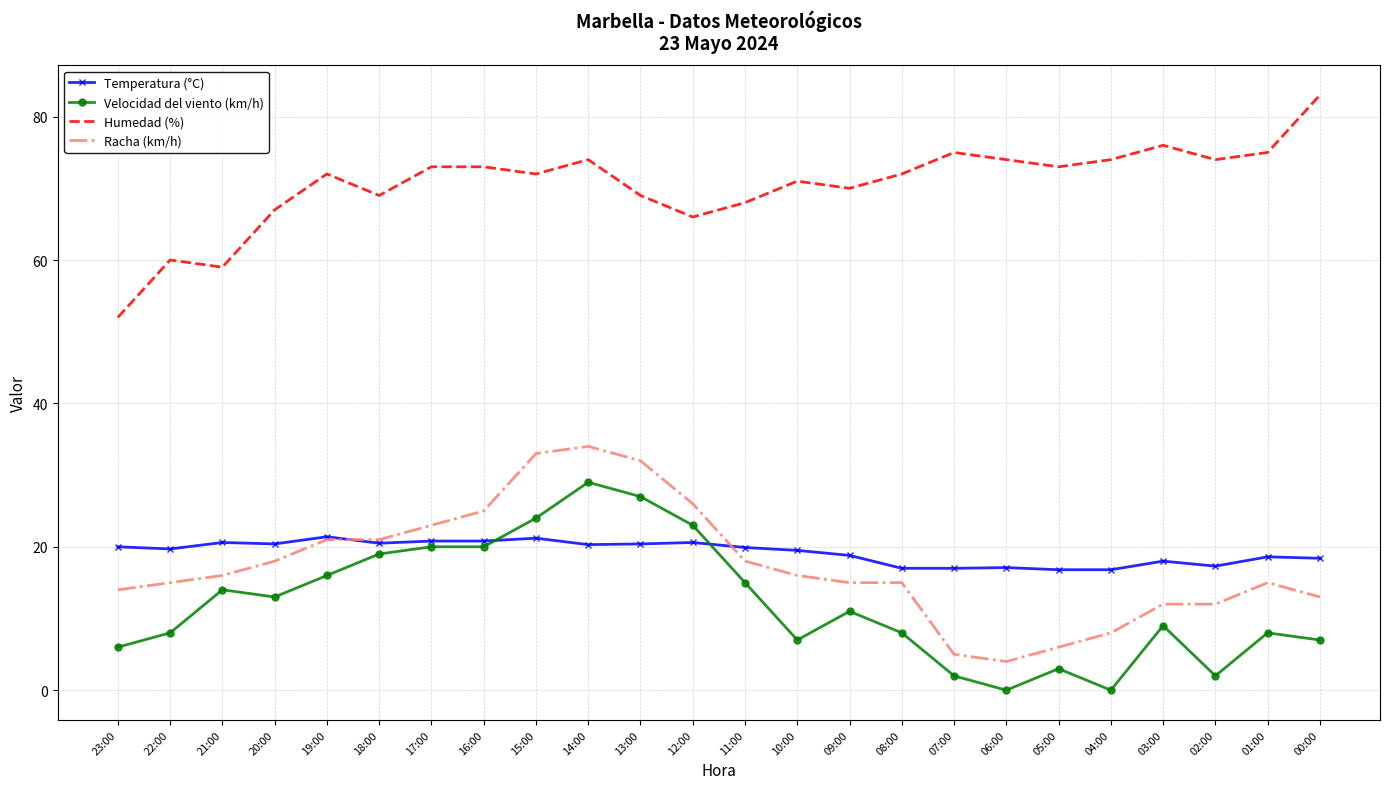

What is the sum of all Velocidad del viento (km/h) values?

291.0